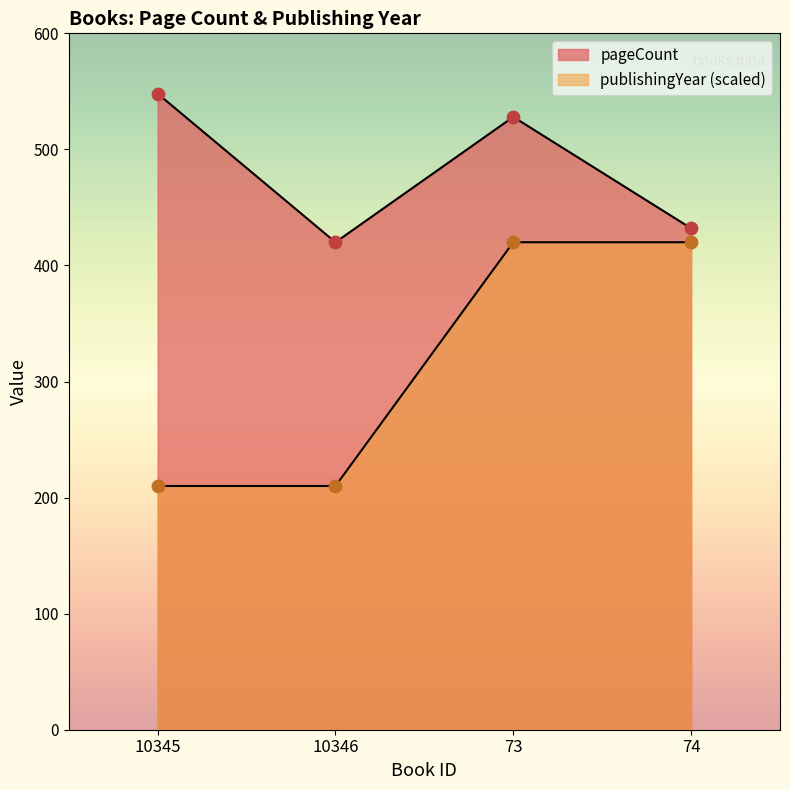

Which series reaches the maximum Y coordinate?

pageCount